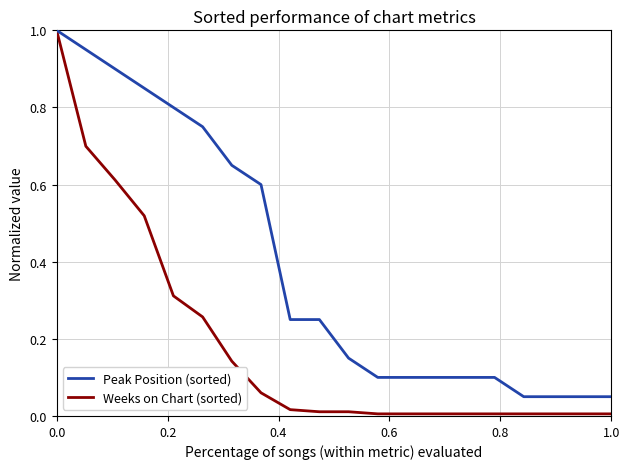

How many categories are shown in the chart?

20